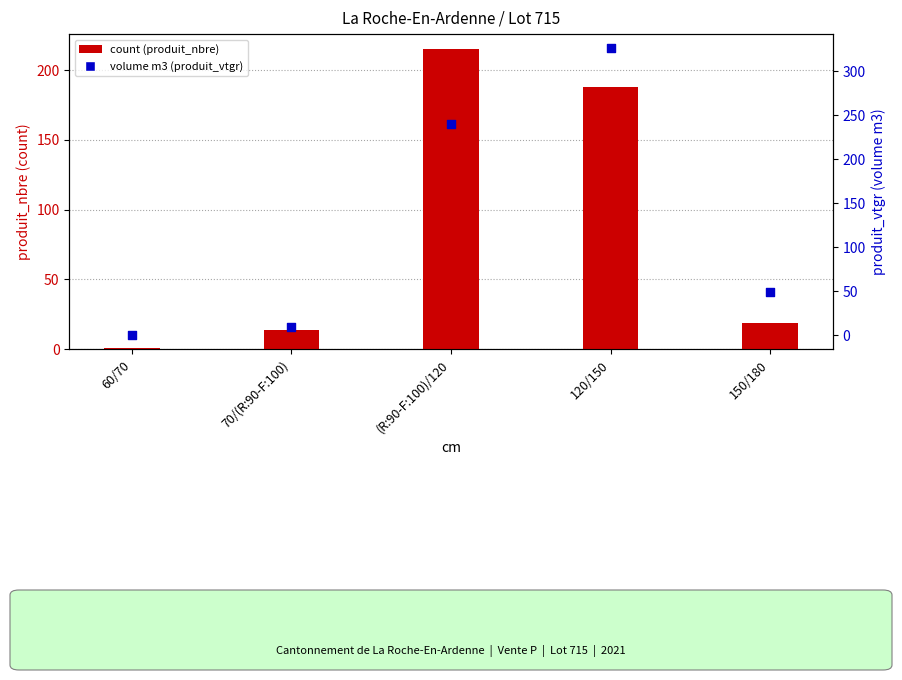

At how many categories does at least one series exceed 312?

1